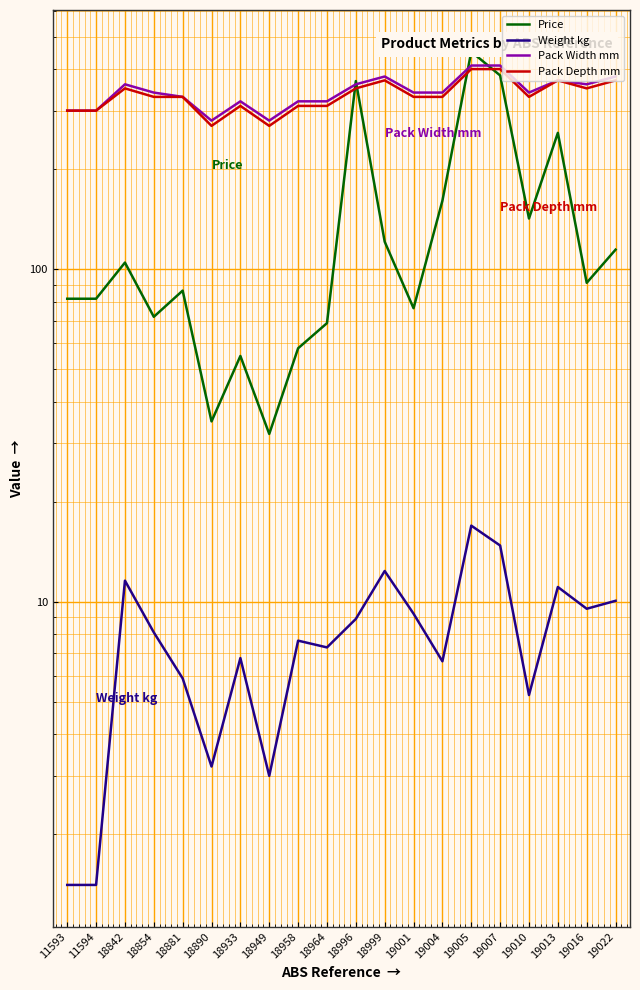

True or false: Pack Depth mm and Weight kg cross at least once.

False